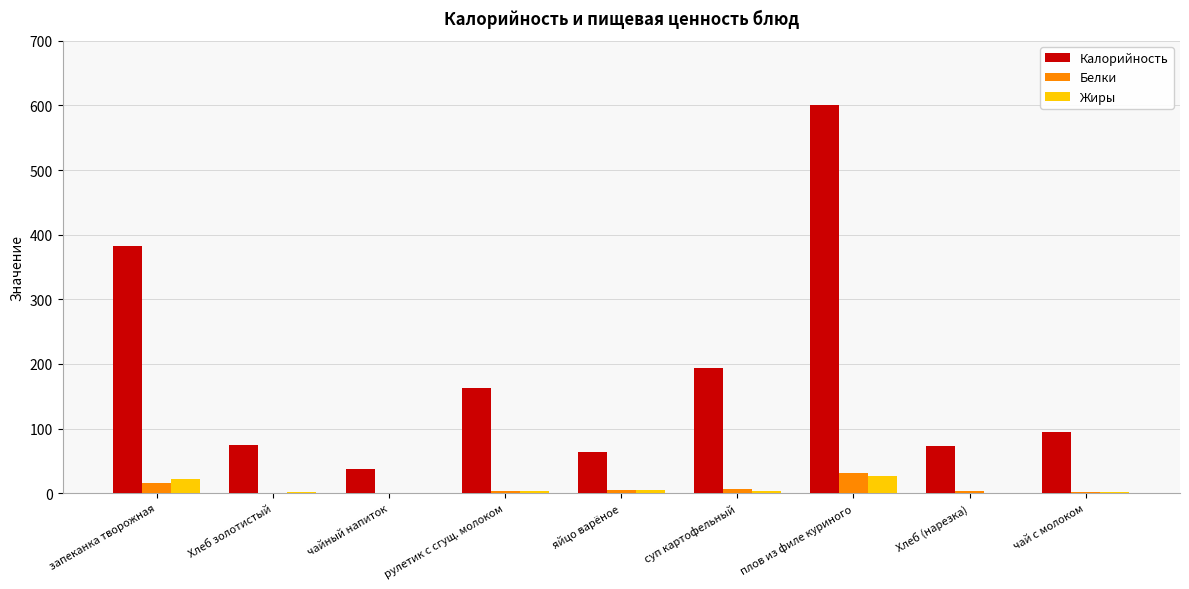

What is the maximum value shown in the chart?

600.0